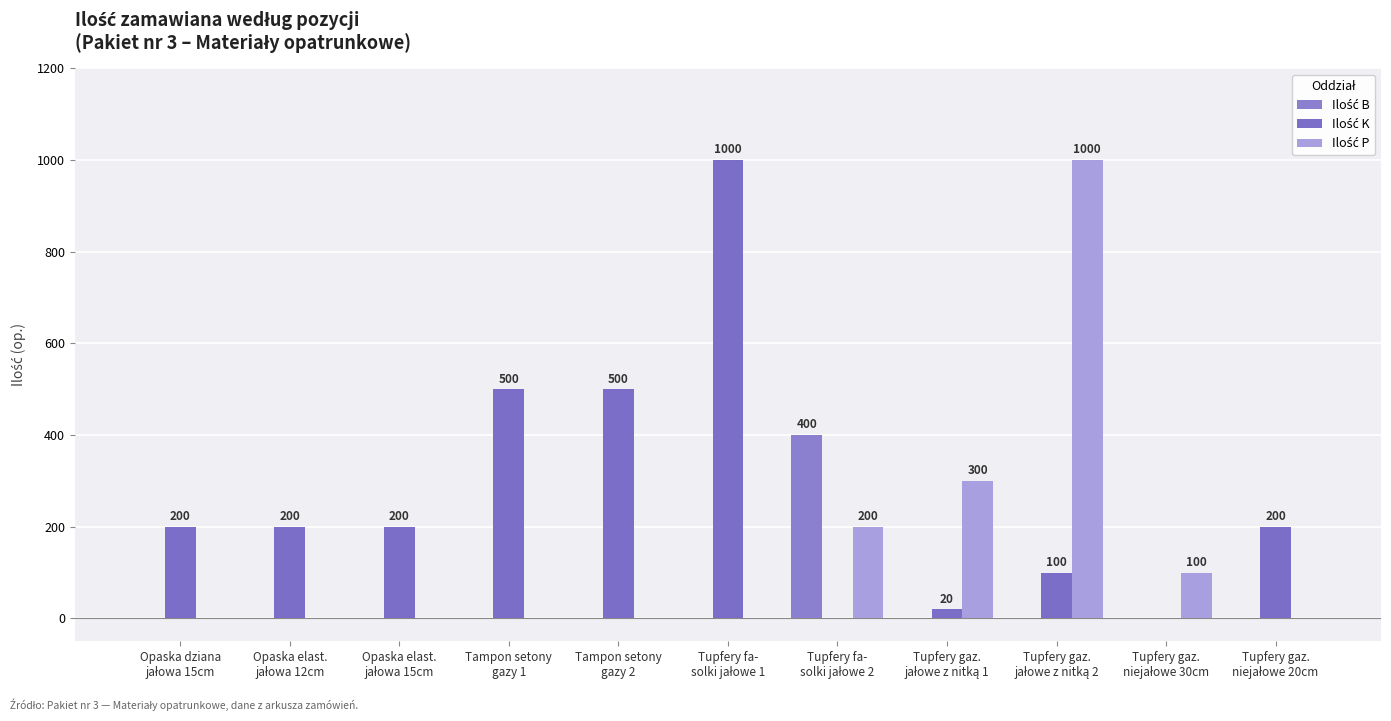

What is the total value across all series at Tupfery gaz.
jałowe z nitką 2?

1100